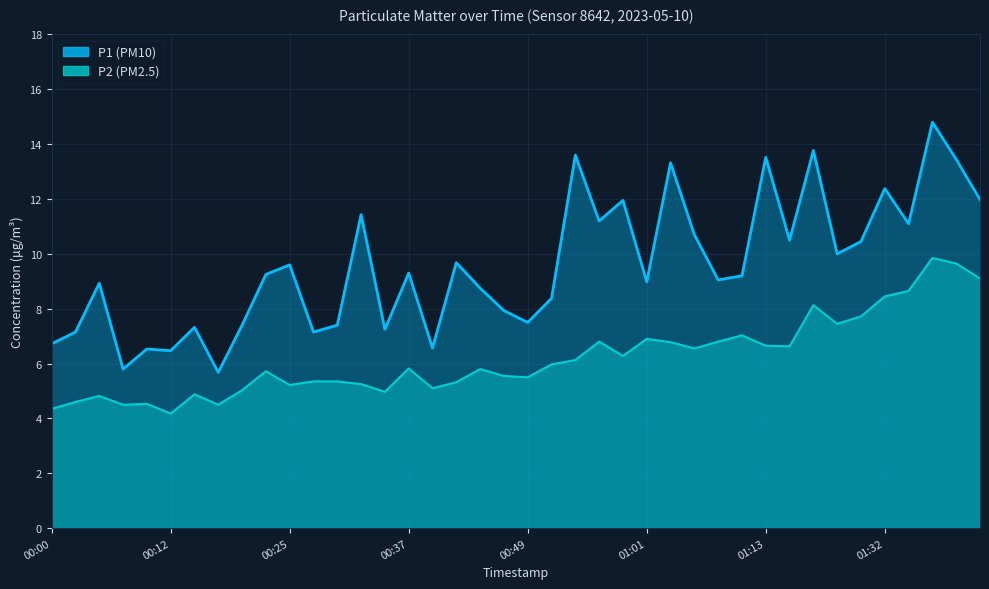

Is it true that P1 equals 10.7 at 00:46?

False